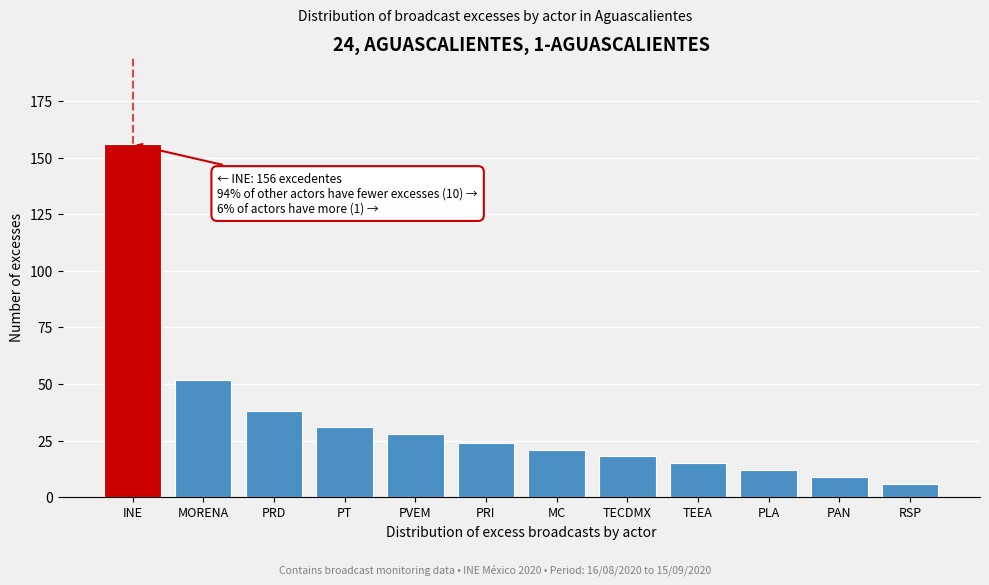

Reading left to right, what are all the values shown in this chart?

INE=156	MORENA=52	PRD=38	PT=31	PVEM=28	PRI=24	MC=21	TECDMX=18	TEEA=15	PLA=12	PAN=9	RSP=6